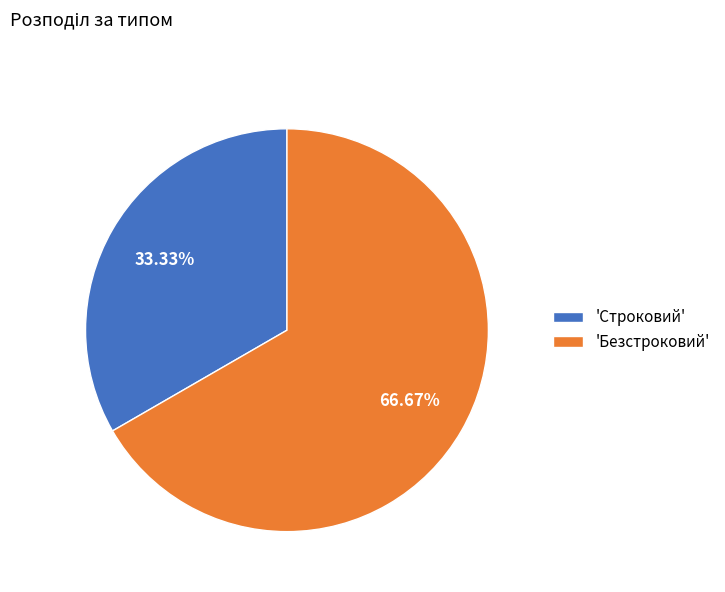

To the nearest percent, what is the difference between the largest and smallest slice percentages?

33%